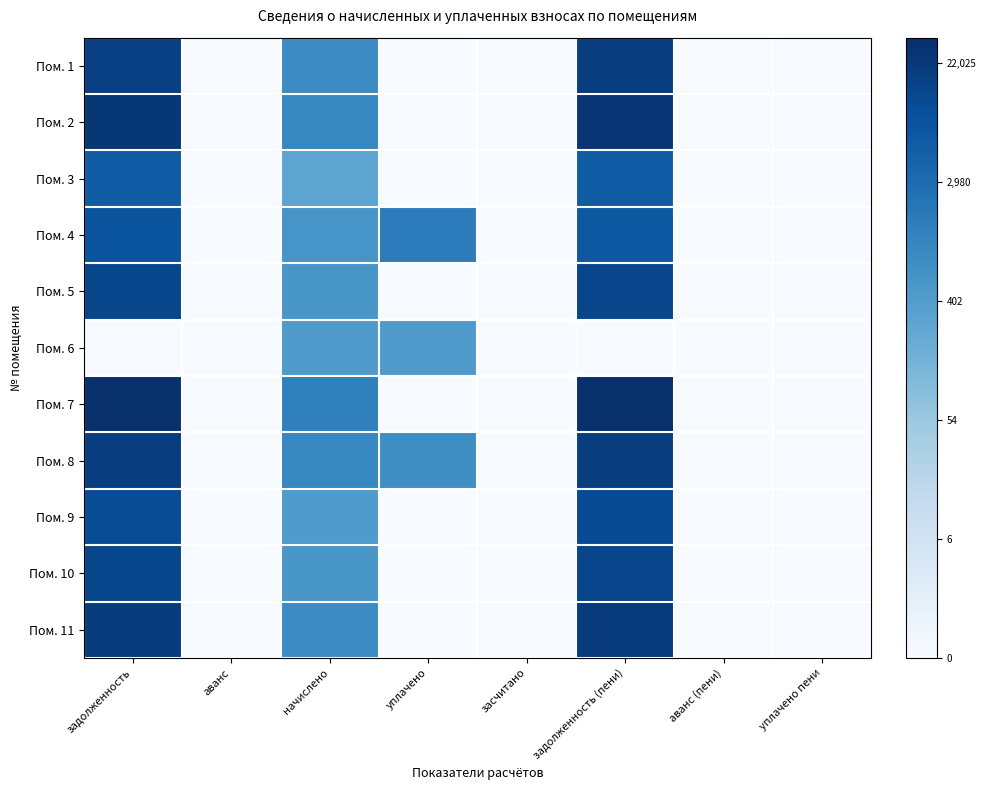

How many distinct data groups are displayed?

11